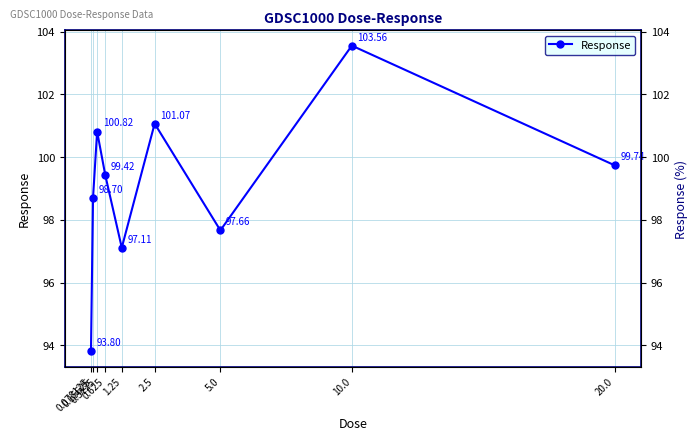

Reading left to right, list all the values displayed in this chart.

0.078125=93.8	0.15625=98.7	0.3125=100.8	0.625=99.4	1.25=97.1	2.5=101.1	5.0=97.7	10.0=103.6	20.0=99.7